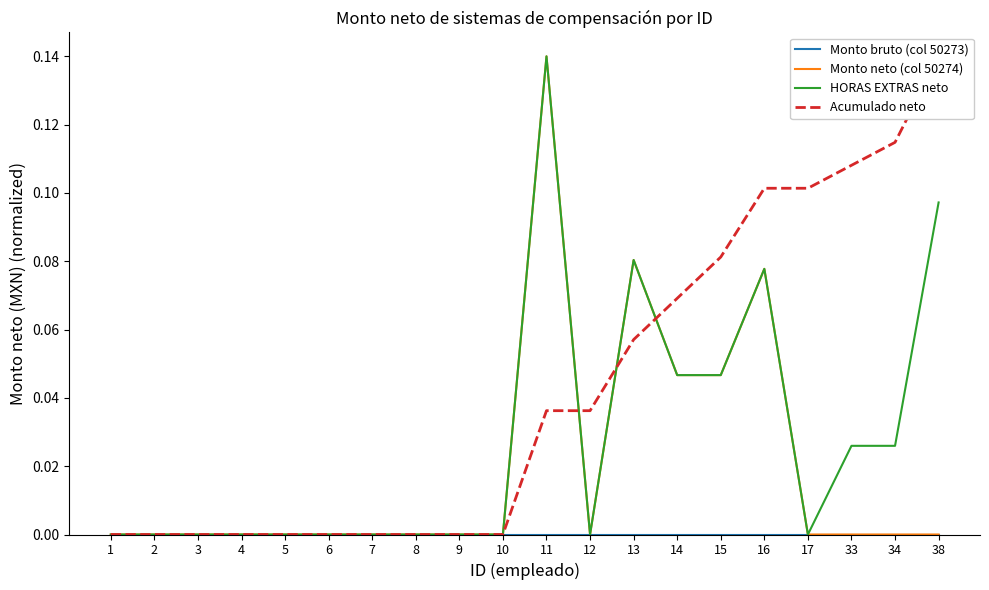

Where is the first local maximum for HORAS EXTRAS neto?

11